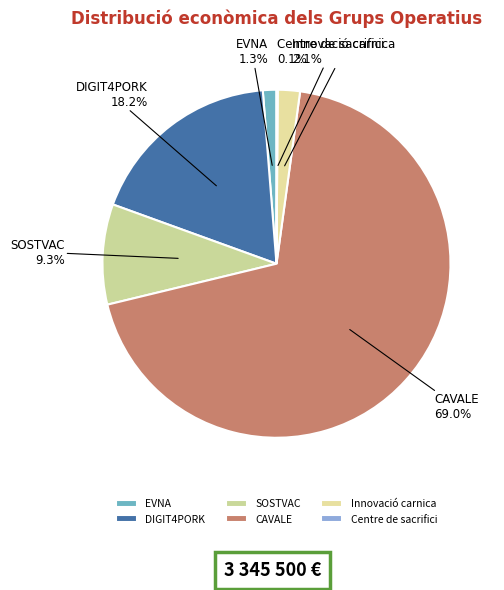

What is the largest slice in the pie chart?

CAVALE